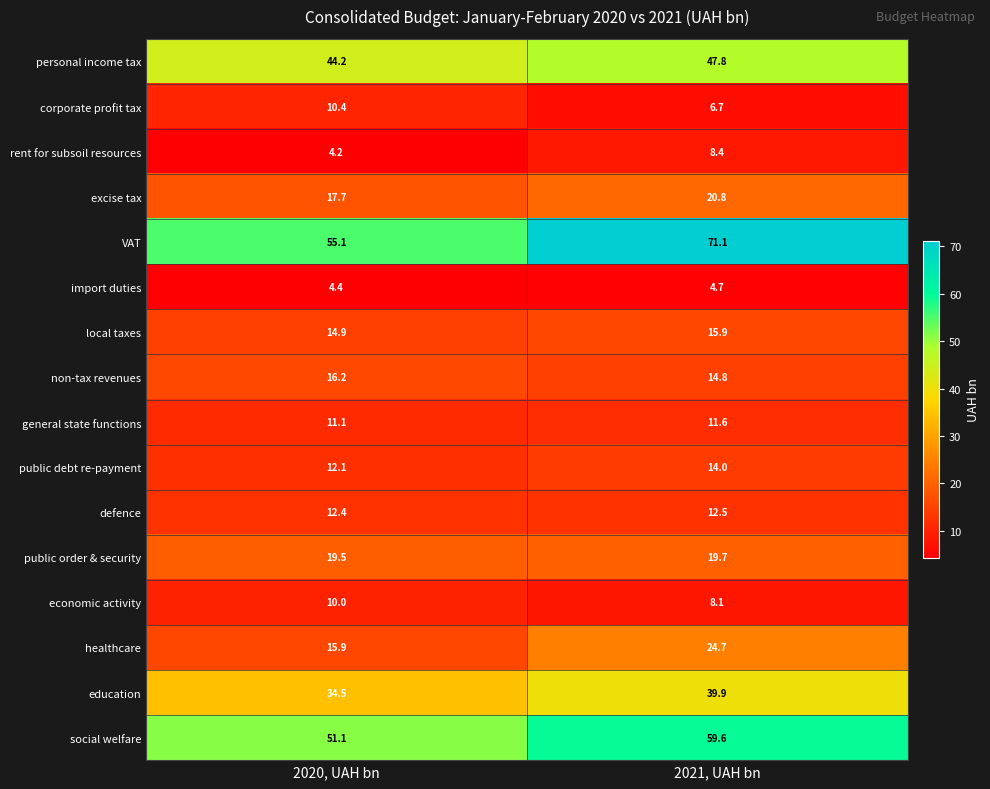

The social welfare series shows 82.0 at 2021, UAH bn. True or false?

False